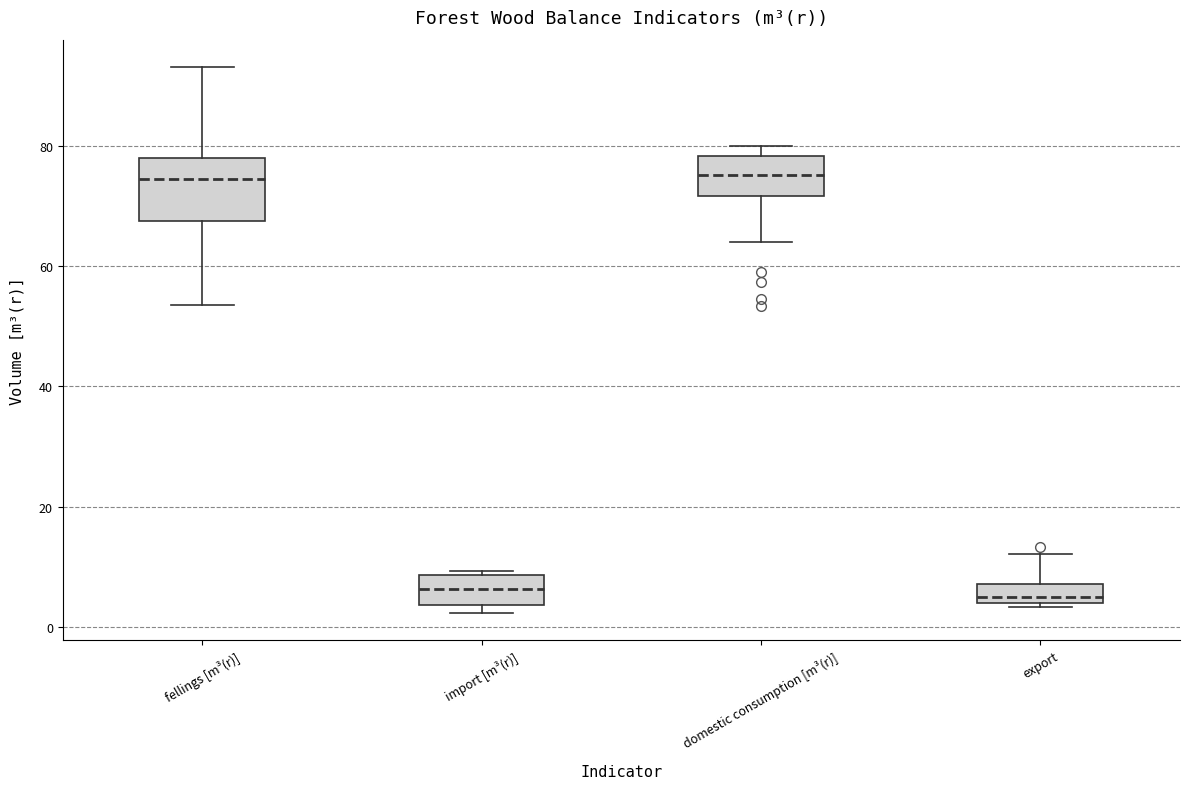

Where does the median line of the box for domestic consumption [m³(r)] sit on the y-axis? The values are not printed on the chart, so give them approximately, as read against the axis.

76